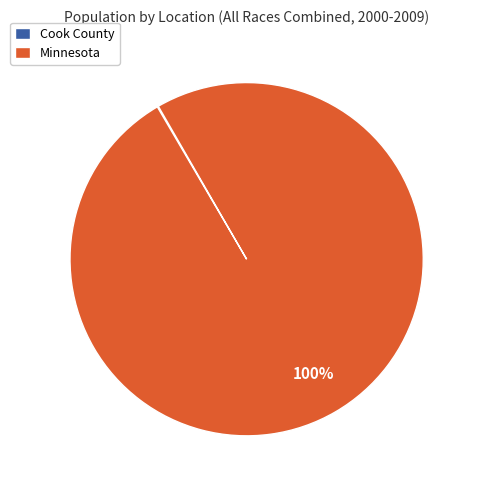

What is the largest slice in the pie chart?

Minnesota